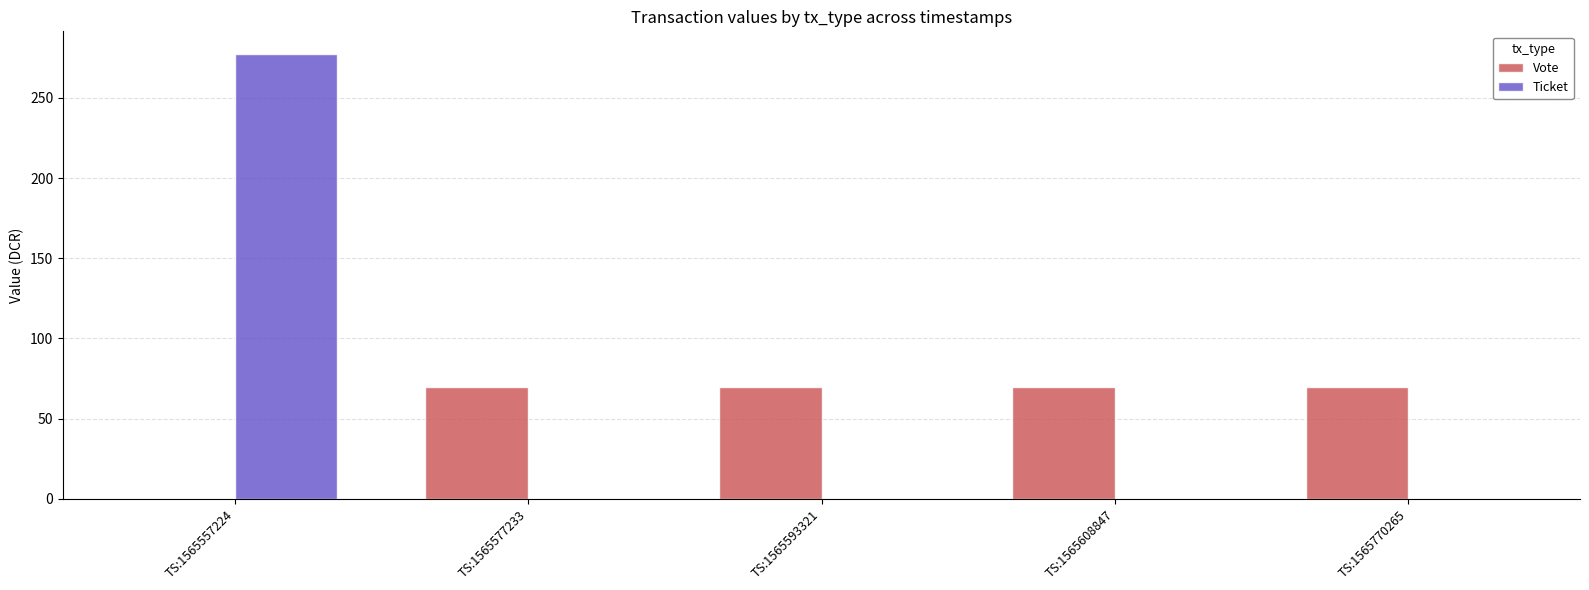

What is the sum of all Vote values?

277.6